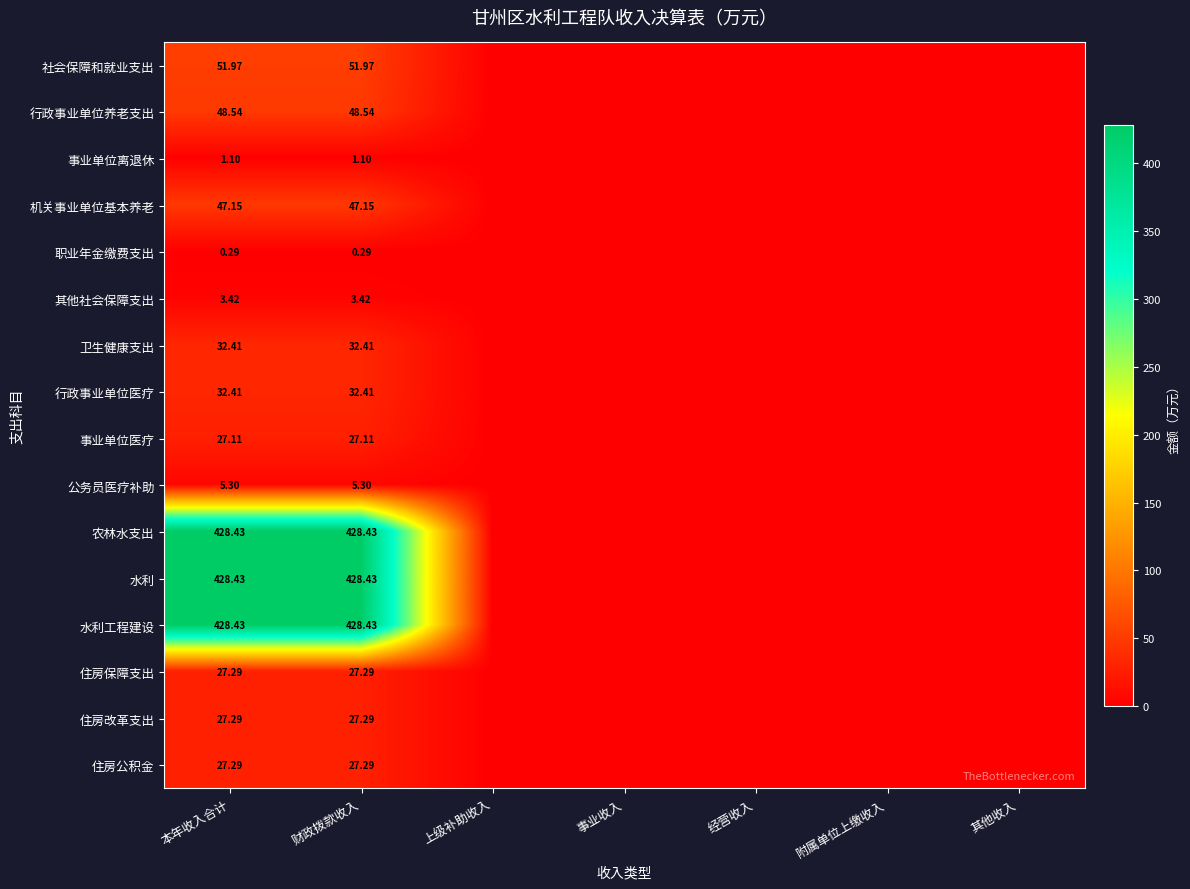

Which series has the largest total across all categories?

农林水支出